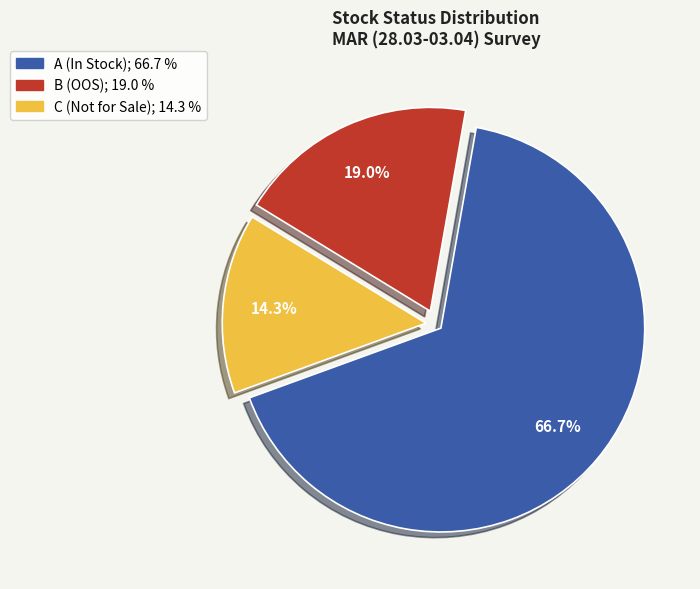

Is there a majority slice in this chart?

Yes